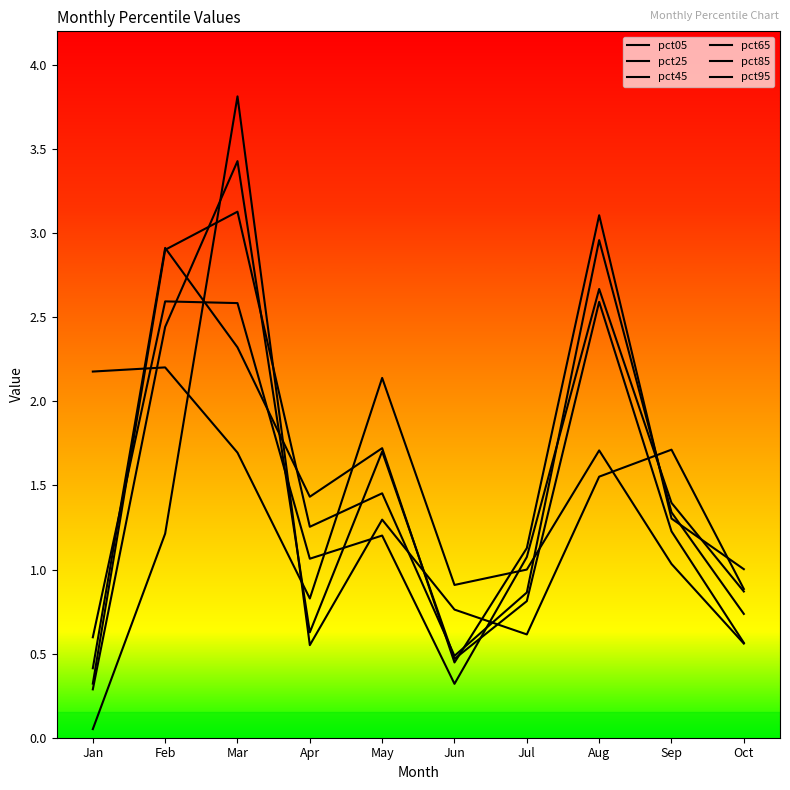

Which series changed the most between Apr and Oct?

pct65